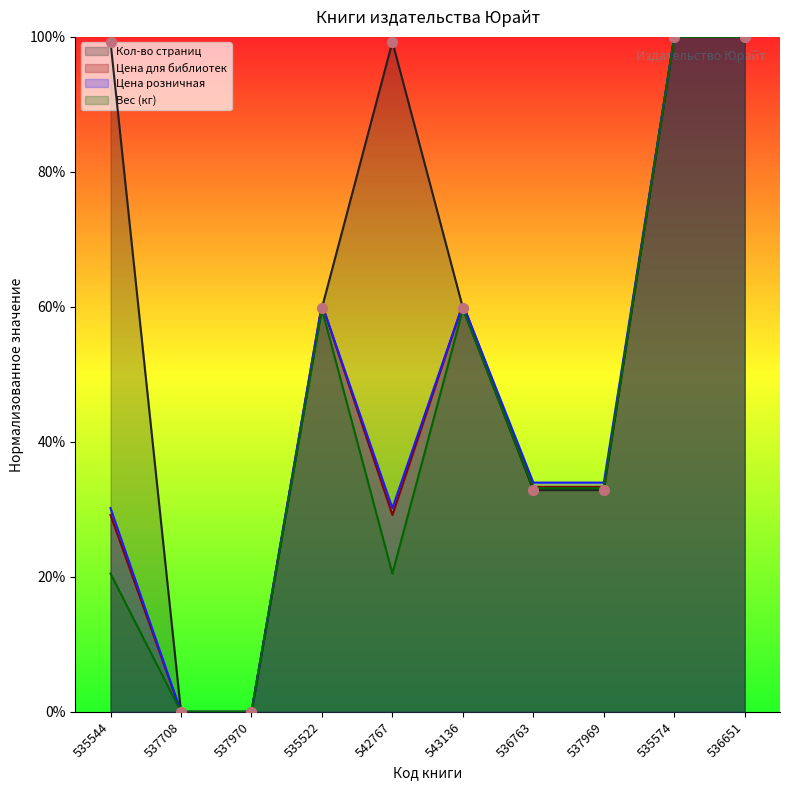

What are all the series names shown in the legend?

Кол-во страниц, Цена для библиотек, Цена розничная, Вес (кг)